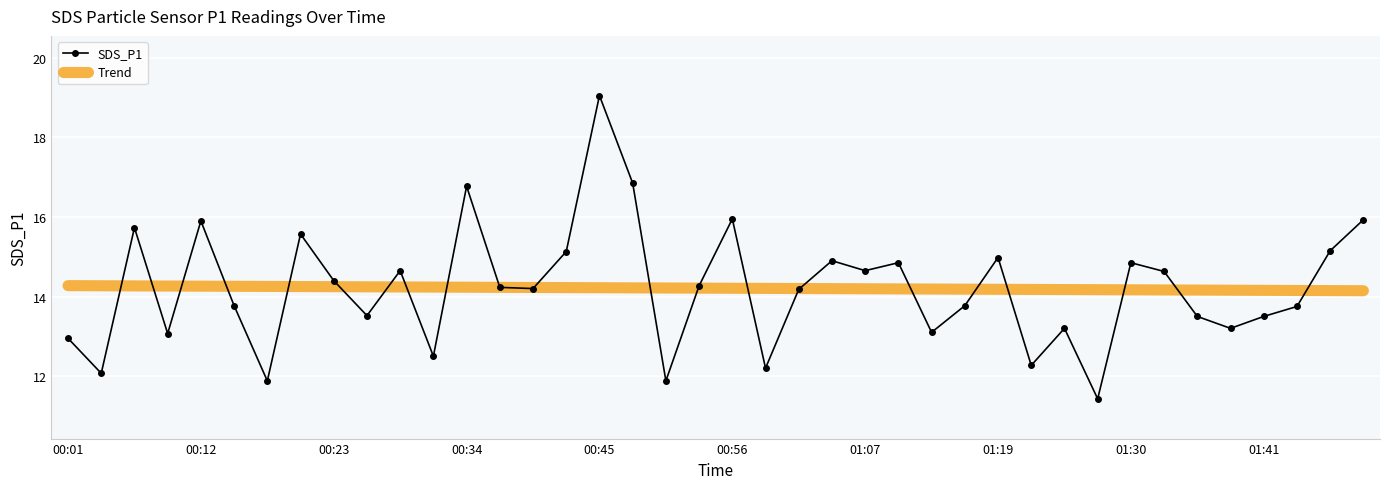

List the series in order of their peak value, lowest first.

Trend, SDS_P1